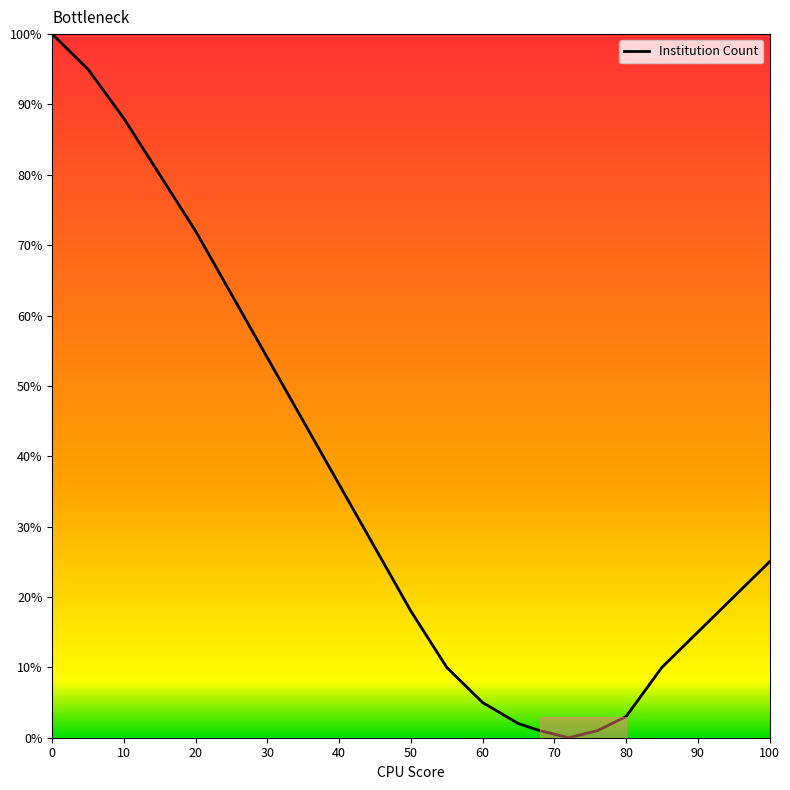

What is the maximum value shown in the chart?

100